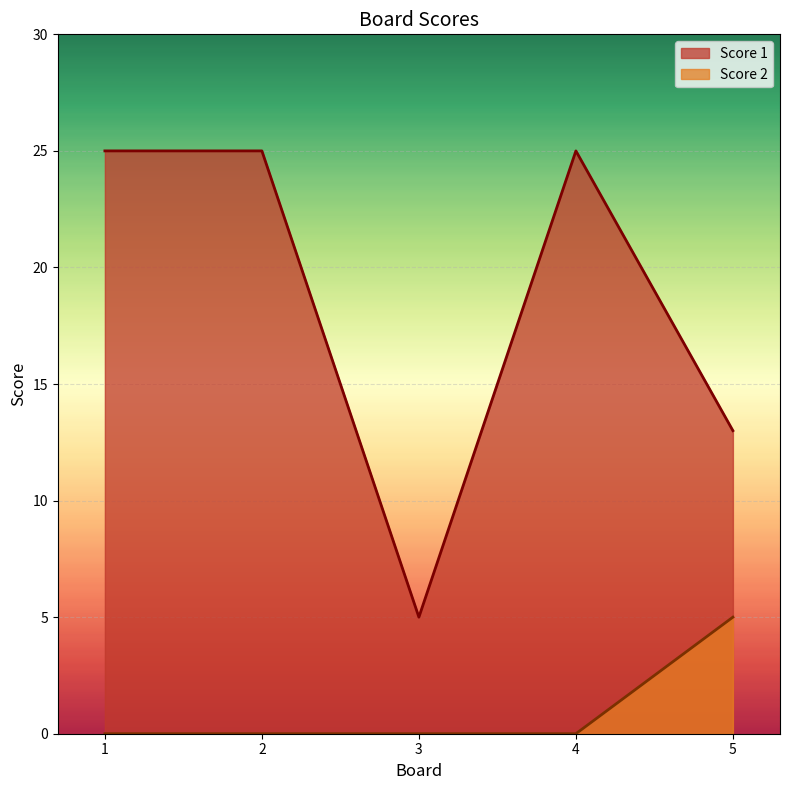

The value of Score 1 at 1 is 25. True or false?

True